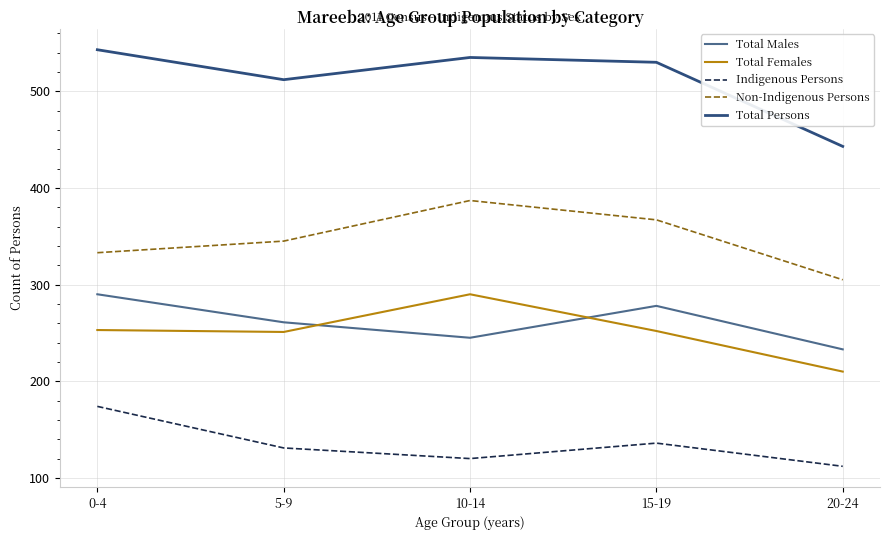

What is the sum of all Total Males values?

1307